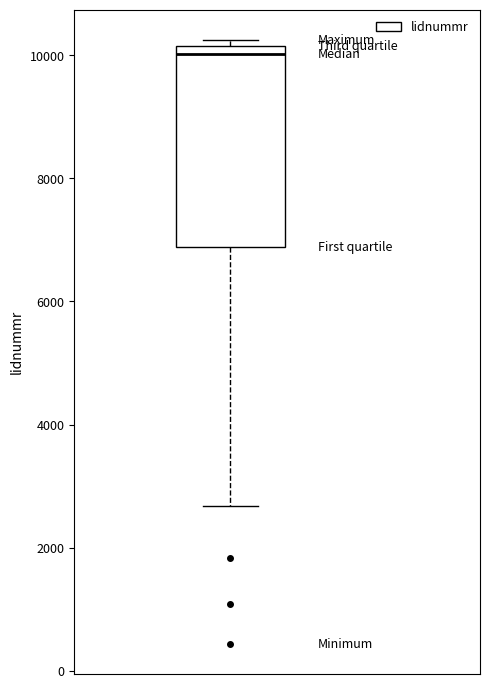

Where is the lower edge of the box on the y-axis? The values are not printed on the chart, so give them approximately, as read against the axis.

6800